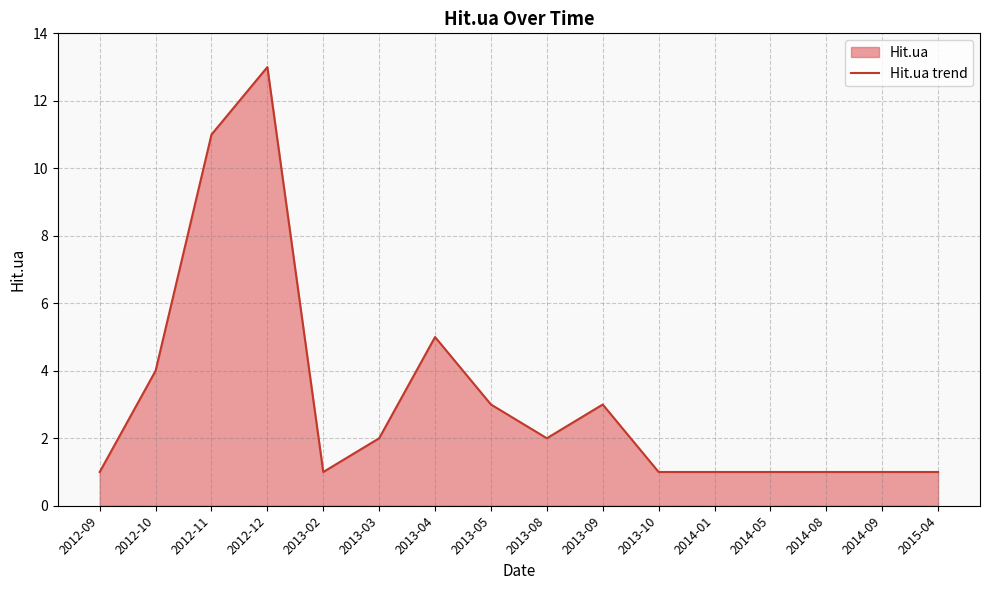

Reading left to right, list all the values displayed in this chart.

1	4	11	13	1	2	5	3	2	3	1	1	1	1	1	1